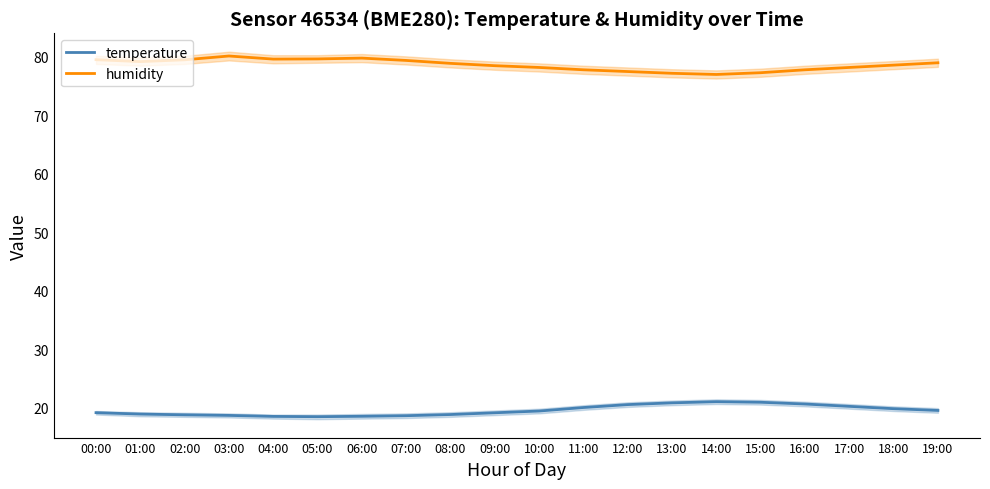

What is the label of the 6th point from the left?

05:00